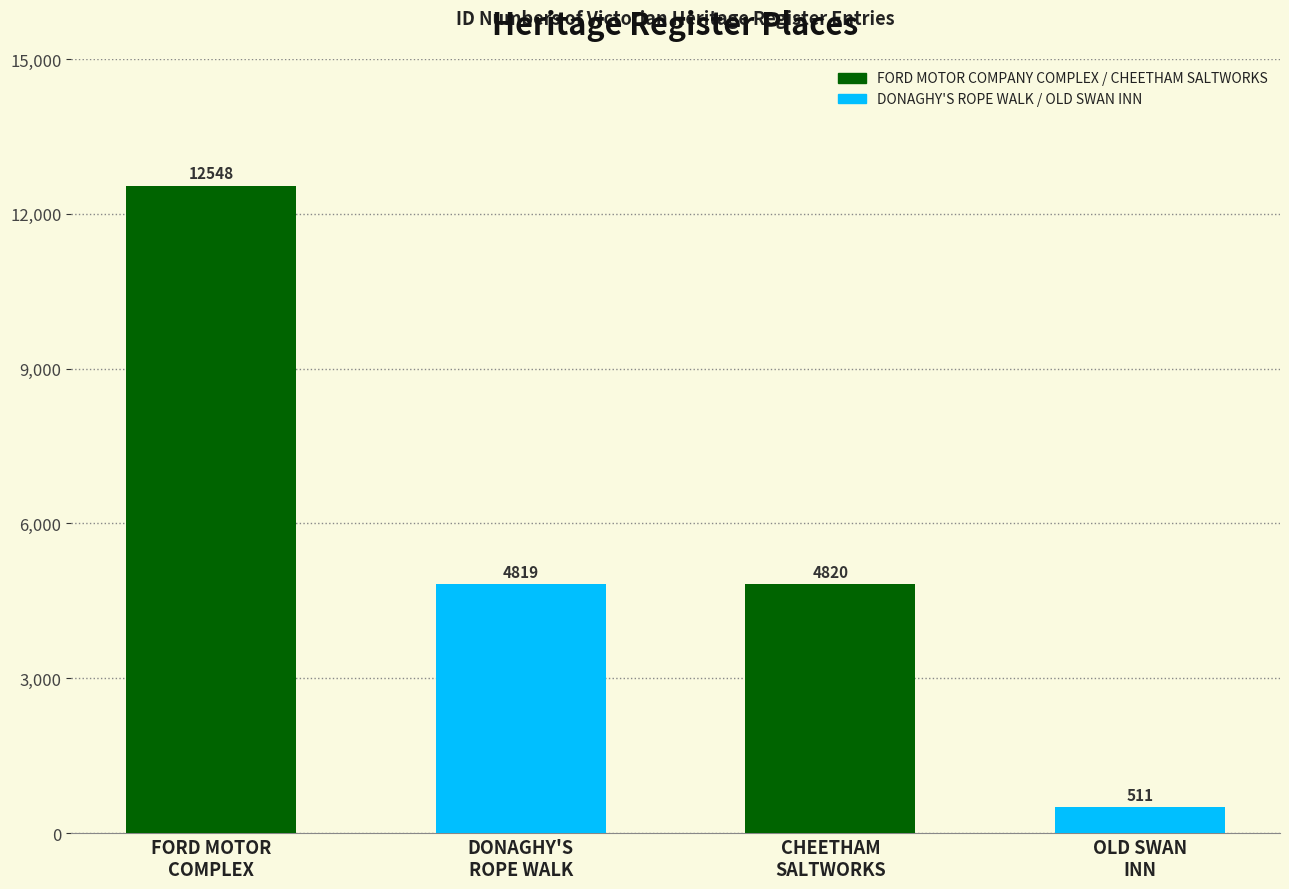

Rank the categories by value from highest to lowest.

FORD MOTOR COMPANY COMPLEX, CHEETHAM SALTWORKS, FORMER DONAGHY'S ROPE WALK BUILDING, OLD SWAN INN